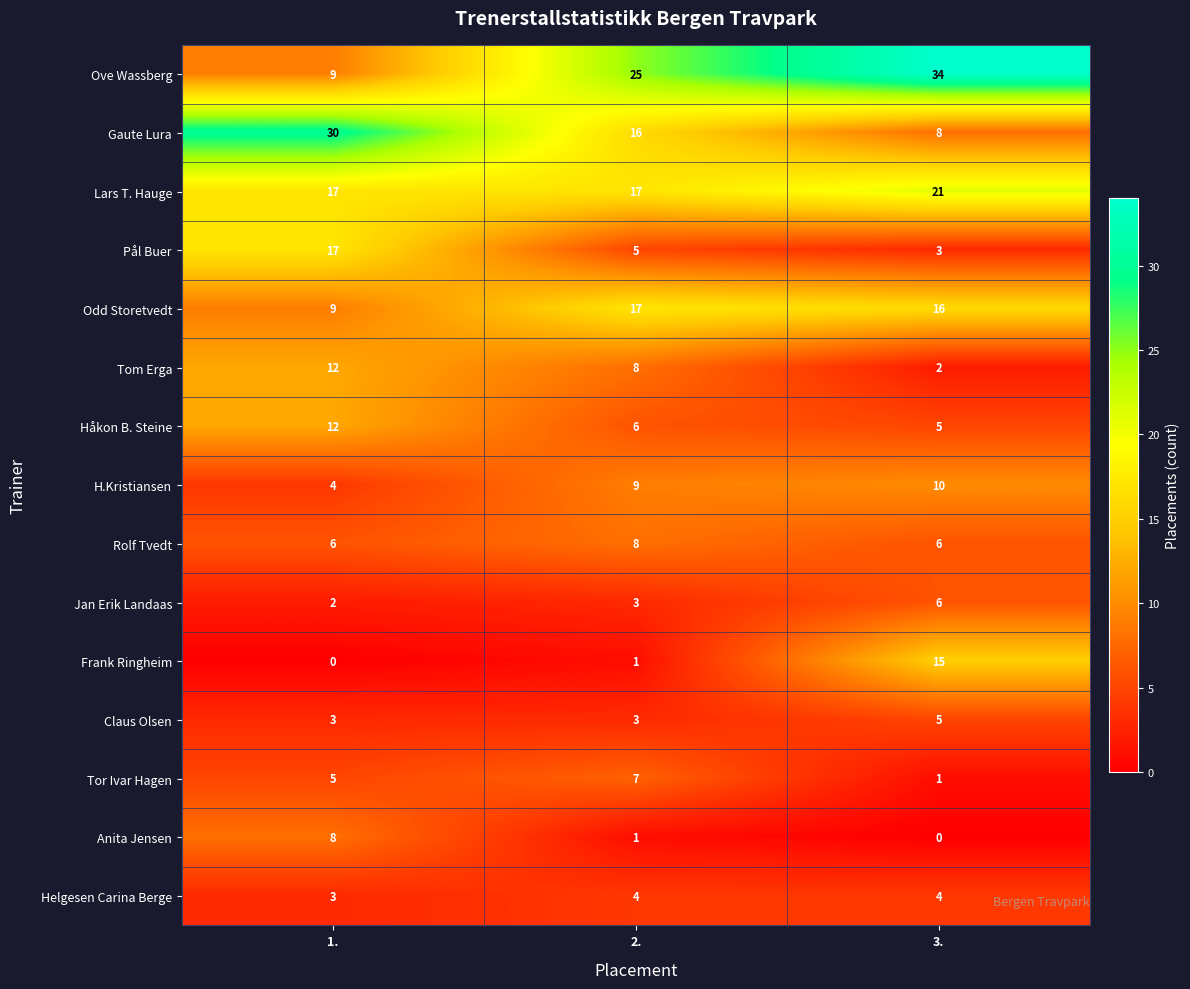

What is the maximum value shown in the chart?

34